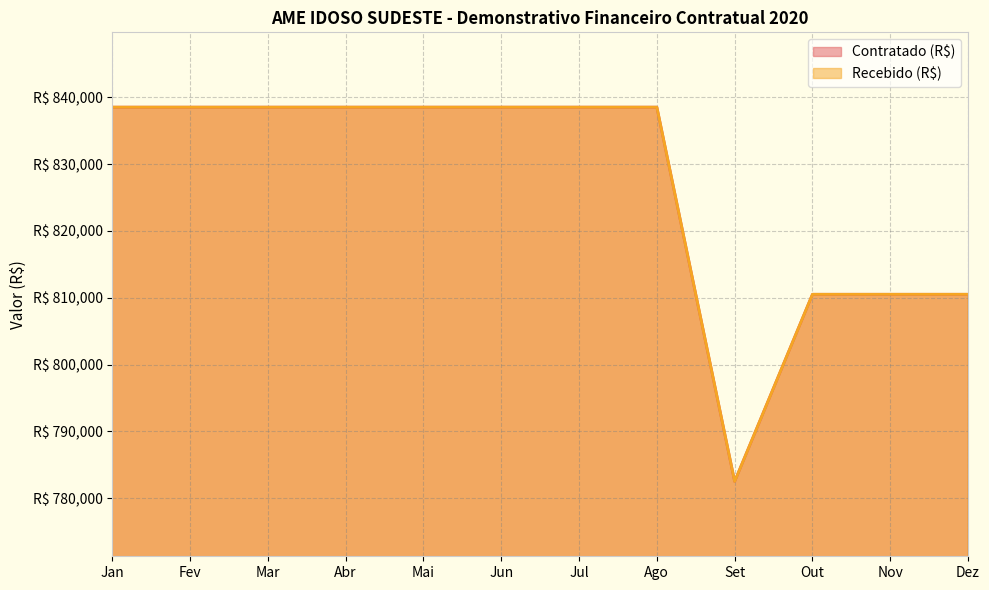

Reading right to left, extract all data points from this chart.

Contratado (R$): 810522	810522	810522	782522	838522	838522	838522	838522	838522	838522	838522	838522
Recebido (R$): 810522	810522	810522	782522	838522	838522	838522	838522	838522	838522	838522	838522